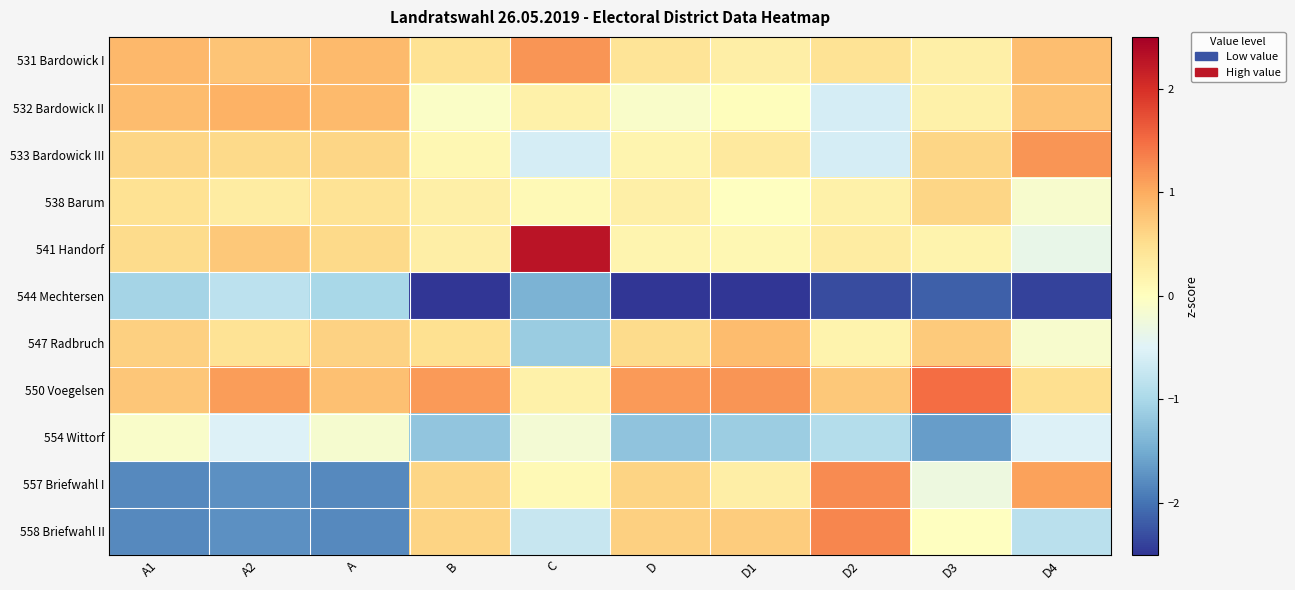

Which series changed the most between B and D3?

557 Briefwahl I